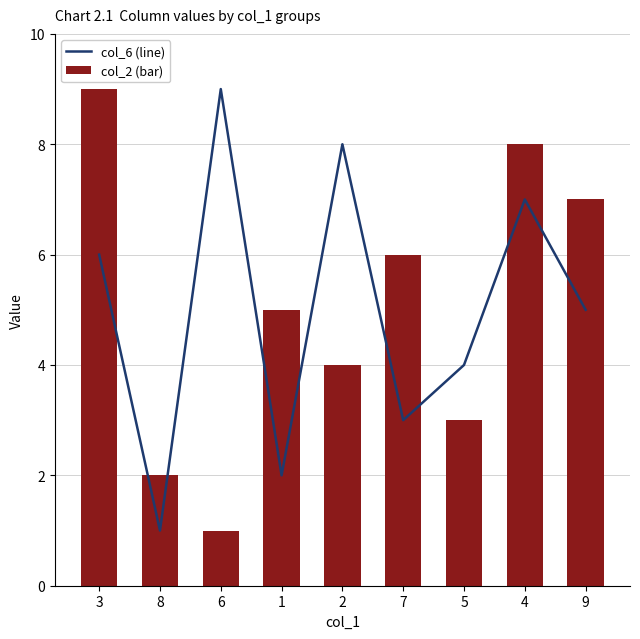

Reading left to right, list all the values displayed in this chart.

col_6 (line): 3=6	8=1	6=9	1=2	2=8	7=3	5=4	4=7	9=5
col_2 (bar): 3=9	8=2	6=1	1=5	2=4	7=6	5=3	4=8	9=7